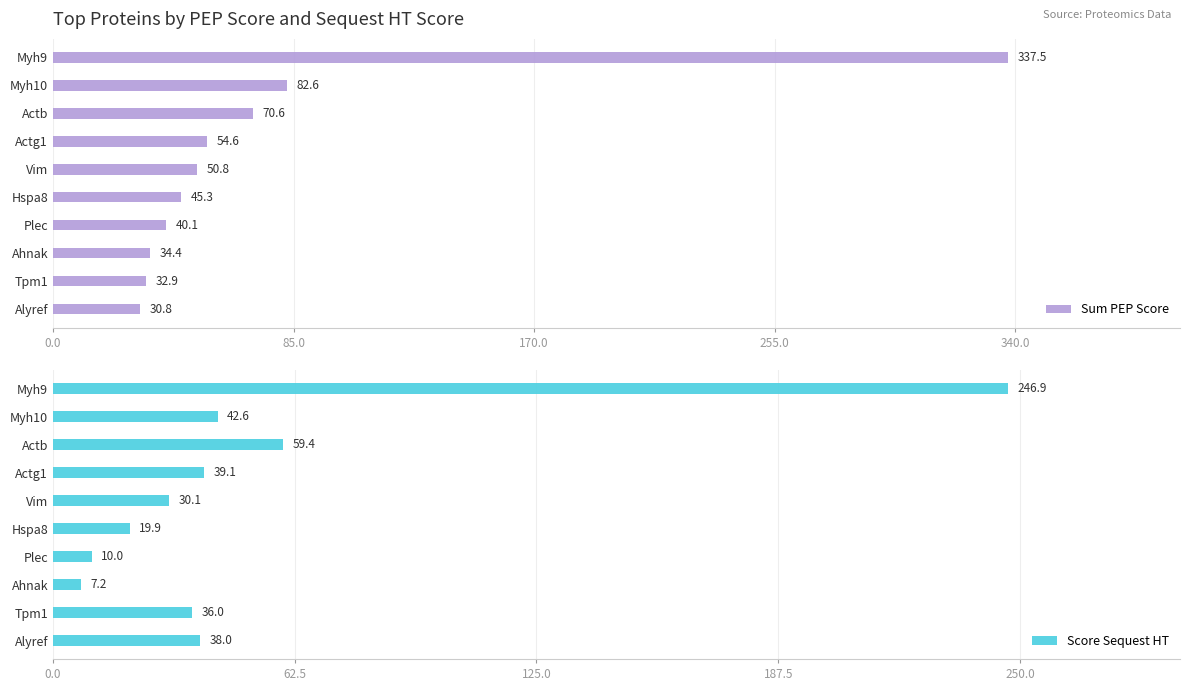

List the series in order of their peak value, lowest first.

Score Sequest HT, Sum PEP Score